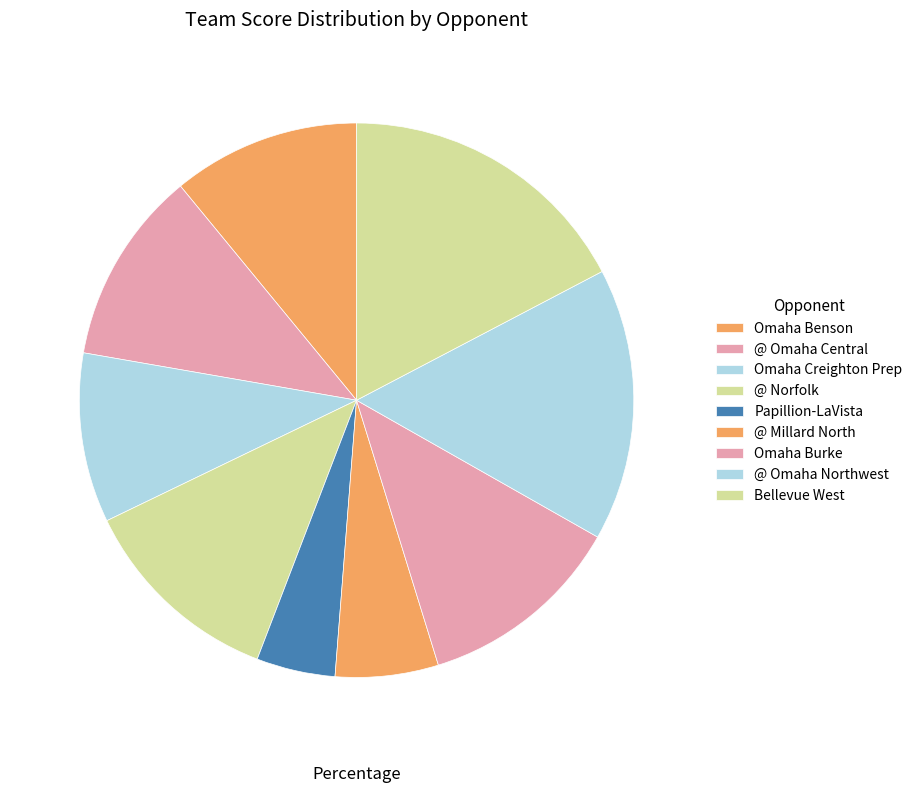

Rank the categories by value from highest to lowest.

Bellevue West, @ Omaha Northwest, @ Norfolk, Omaha Burke, @ Omaha Central, Omaha Benson, Omaha Creighton Prep, @ Millard North, Papillion-LaVista